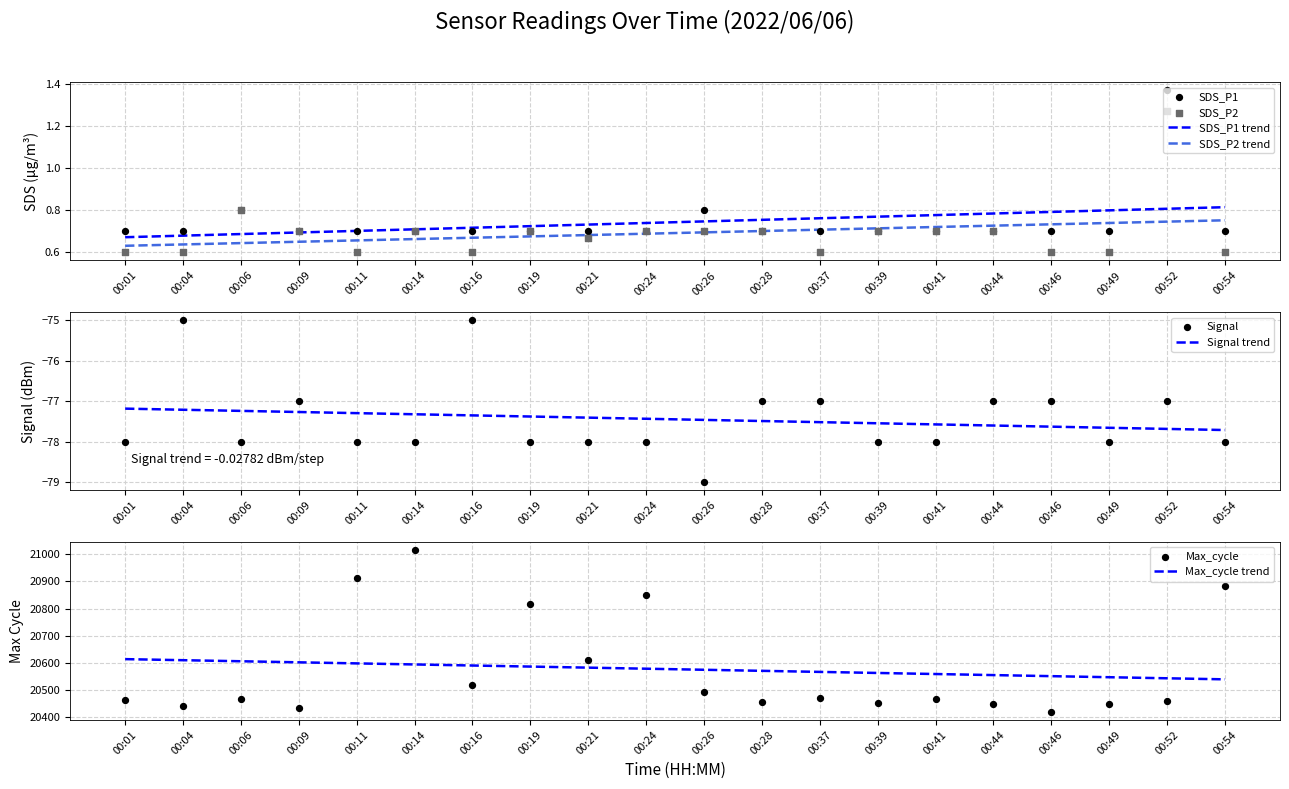

Which series reaches the minimum Y coordinate?

Signal